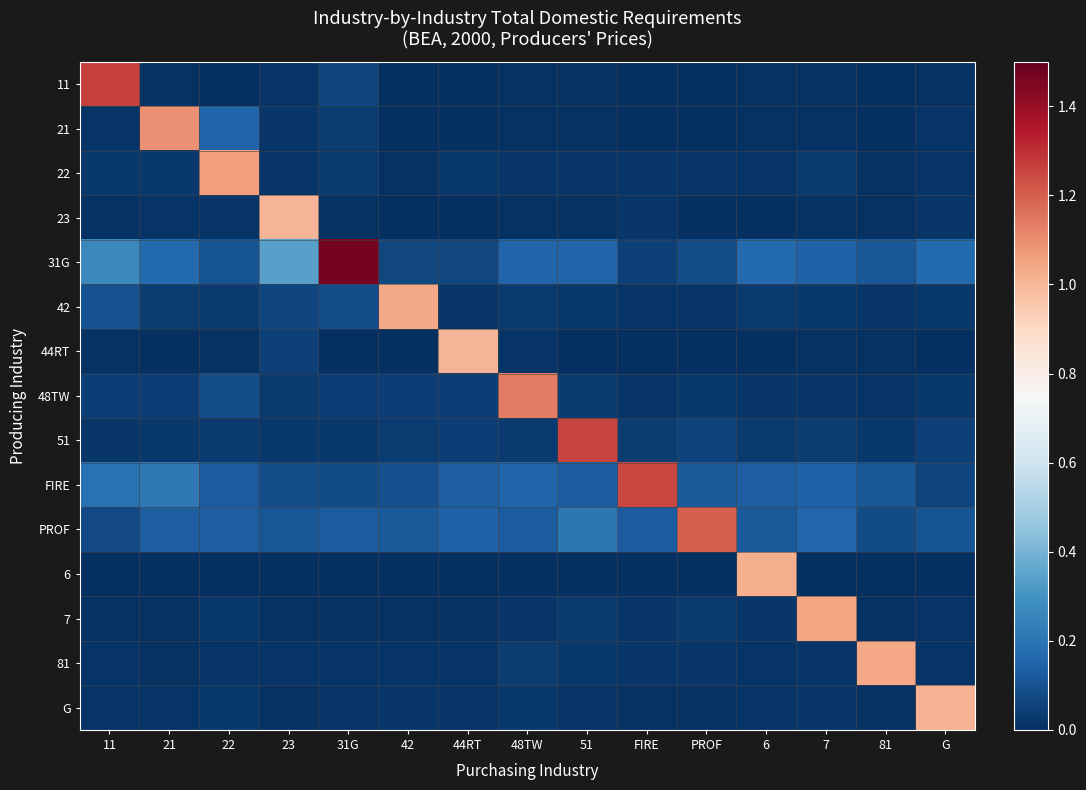

Reading right to left, transcribe all the data shown in this chart.

11: G=0.0	81=0.0	7=0.0	6=0.0	PROF=0.0	FIRE=0.0	51=0.0	48TW=0.0	44RT=0.0	42=0.0	31G=0.1	23=0.0	22=0.0	21=0.0	11=1.3
21: G=0.0	81=0.0	7=0.0	6=0.0	PROF=0.0	FIRE=0.0	51=0.0	48TW=0.0	44RT=0.0	42=0.0	31G=0.0	23=0.0	22=0.1	21=1.1	11=0.0
22: G=0.0	81=0.0	7=0.0	6=0.0	PROF=0.0	FIRE=0.0	51=0.0	48TW=0.0	44RT=0.0	42=0.0	31G=0.0	23=0.0	22=1.1	21=0.0	11=0.0
23: G=0.0	81=0.0	7=0.0	6=0.0	PROF=0.0	FIRE=0.0	51=0.0	48TW=0.0	44RT=0.0	42=0.0	31G=0.0	23=1.0	22=0.0	21=0.0	11=0.0
31G: G=0.2	81=0.1	7=0.1	6=0.2	PROF=0.1	FIRE=0.0	51=0.1	48TW=0.2	44RT=0.1	42=0.1	31G=1.5	23=0.3	22=0.1	21=0.2	11=0.3
42: G=0.0	81=0.0	7=0.0	6=0.0	PROF=0.0	FIRE=0.0	51=0.0	48TW=0.0	44RT=0.0	42=1.0	31G=0.1	23=0.1	22=0.0	21=0.0	11=0.1
44RT: G=0.0	81=0.0	7=0.0	6=0.0	PROF=0.0	FIRE=0.0	51=0.0	48TW=0.0	44RT=1.0	42=0.0	31G=0.0	23=0.1	22=0.0	21=0.0	11=0.0
48TW: G=0.0	81=0.0	7=0.0	6=0.0	PROF=0.0	FIRE=0.0	51=0.0	48TW=1.1	44RT=0.0	42=0.0	31G=0.0	23=0.0	22=0.1	21=0.0	11=0.0
51: G=0.1	81=0.0	7=0.0	6=0.0	PROF=0.1	FIRE=0.0	51=1.3	48TW=0.0	44RT=0.0	42=0.0	31G=0.0	23=0.0	22=0.0	21=0.0	11=0.0
FIRE: G=0.1	81=0.1	7=0.1	6=0.1	PROF=0.1	FIRE=1.3	51=0.1	48TW=0.1	44RT=0.1	42=0.1	31G=0.1	23=0.1	22=0.1	21=0.2	11=0.2
PROF: G=0.1	81=0.1	7=0.2	6=0.1	PROF=1.2	FIRE=0.1	51=0.2	48TW=0.1	44RT=0.1	42=0.1	31G=0.1	23=0.1	22=0.1	21=0.1	11=0.1
6: G=0.0	81=0.0	7=0.0	6=1.0	PROF=0.0	FIRE=0.0	51=0.0	48TW=0.0	44RT=0.0	42=0.0	31G=0.0	23=0.0	22=0.0	21=0.0	11=0.0
7: G=0.0	81=0.0	7=1.0	6=0.0	PROF=0.0	FIRE=0.0	51=0.0	48TW=0.0	44RT=0.0	42=0.0	31G=0.0	23=0.0	22=0.0	21=0.0	11=0.0
81: G=0.0	81=1.0	7=0.0	6=0.0	PROF=0.0	FIRE=0.0	51=0.0	48TW=0.0	44RT=0.0	42=0.0	31G=0.0	23=0.0	22=0.0	21=0.0	11=0.0
G: G=1.0	81=0.0	7=0.0	6=0.0	PROF=0.0	FIRE=0.0	51=0.0	48TW=0.0	44RT=0.0	42=0.0	31G=0.0	23=0.0	22=0.0	21=0.0	11=0.0